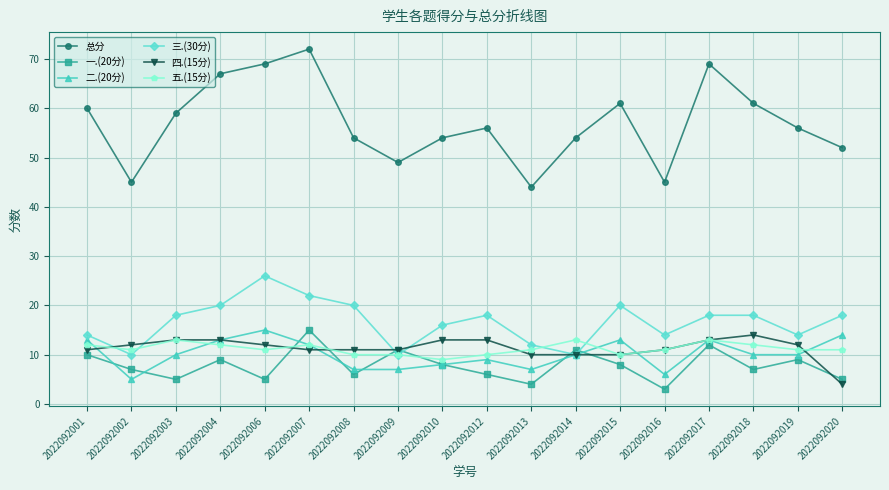

Reading left to right, what are all the values shown in this chart?

总分: 2022092001=60	2022092002=45	2022092003=59	2022092004=67	2022092006=69	2022092007=72	2022092008=54	2022092009=49	2022092010=54	2022092012=56	2022092013=44	2022092014=54	2022092015=61	2022092016=45	2022092017=69	2022092018=61	2022092019=56	2022092020=52
一.(20分): 2022092001=10	2022092002=7	2022092003=5	2022092004=9	2022092006=5	2022092007=15	2022092008=6	2022092009=11	2022092010=8	2022092012=6	2022092013=4	2022092014=11	2022092015=8	2022092016=3	2022092017=12	2022092018=7	2022092019=9	2022092020=5
二.(20分): 2022092001=13	2022092002=5	2022092003=10	2022092004=13	2022092006=15	2022092007=12	2022092008=7	2022092009=7	2022092010=8	2022092012=9	2022092013=7	2022092014=10	2022092015=13	2022092016=6	2022092017=13	2022092018=10	2022092019=10	2022092020=14
三.(30分): 2022092001=14	2022092002=10	2022092003=18	2022092004=20	2022092006=26	2022092007=22	2022092008=20	2022092009=10	2022092010=16	2022092012=18	2022092013=12	2022092014=10	2022092015=20	2022092016=14	2022092017=18	2022092018=18	2022092019=14	2022092020=18
四.(15分): 2022092001=11	2022092002=12	2022092003=13	2022092004=13	2022092006=12	2022092007=11	2022092008=11	2022092009=11	2022092010=13	2022092012=13	2022092013=10	2022092014=10	2022092015=10	2022092016=11	2022092017=13	2022092018=14	2022092019=12	2022092020=4
五.(15分): 2022092001=12	2022092002=11	2022092003=13	2022092004=12	2022092006=11	2022092007=12	2022092008=10	2022092009=10	2022092010=9	2022092012=10	2022092013=11	2022092014=13	2022092015=10	2022092016=11	2022092017=13	2022092018=12	2022092019=11	2022092020=11